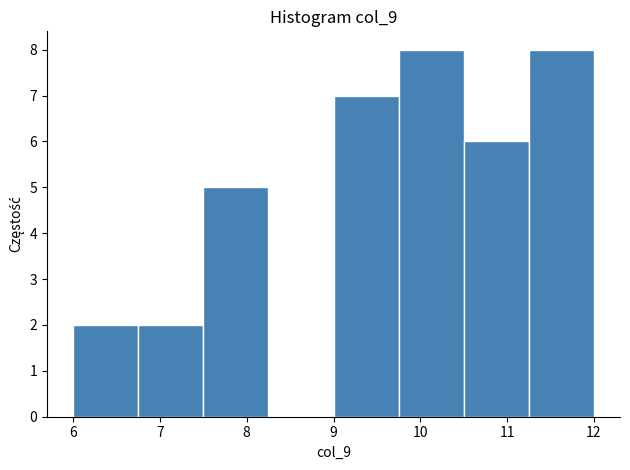

How tall is the bar that spans 7.50 to 8.25 on the x-axis? Neither the bar edges nor the heights are printed on the chart, so give them approximately, as read against the axes.

5